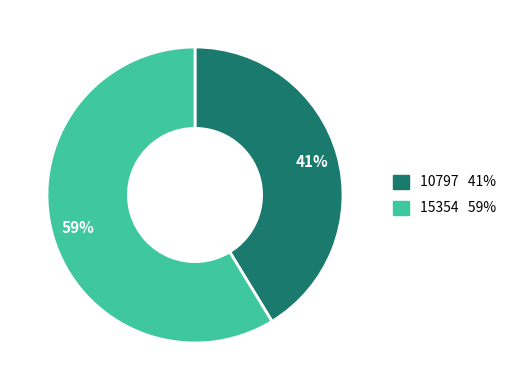

Does any single category account for the majority?

Yes